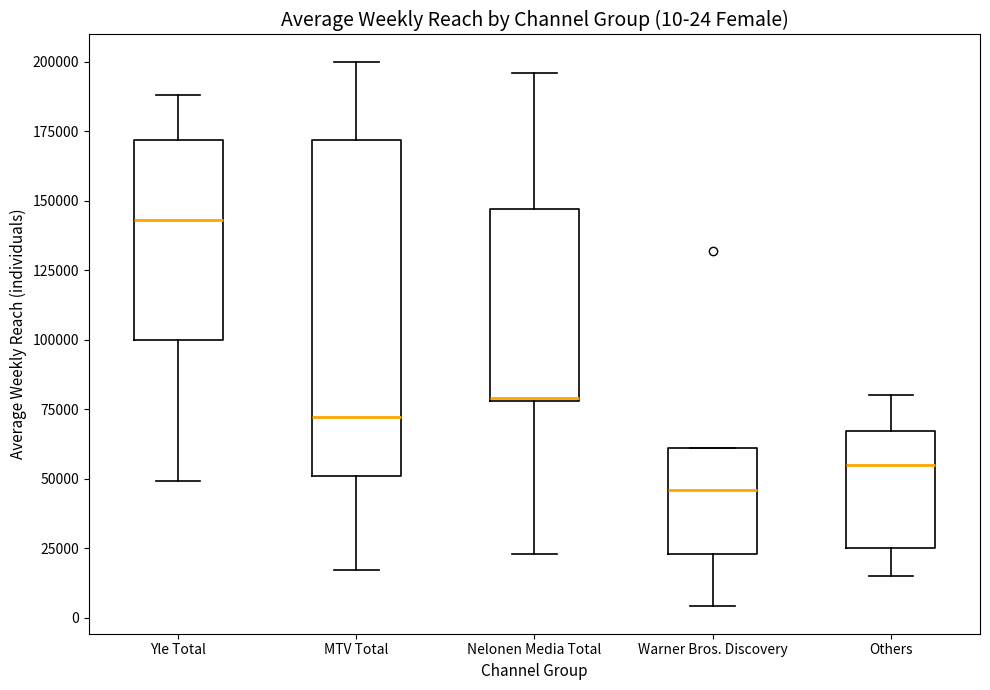

Comparing the boxes themselves (not the whiskers), which one is the tallest?

MTV Total